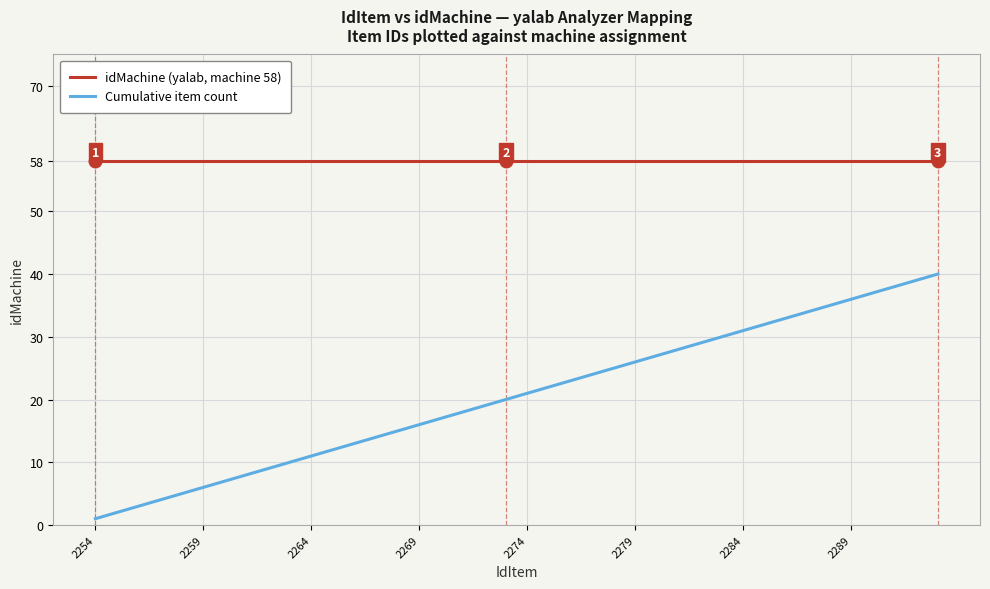

True or false: Cumulative item count and idMachine (yalab, machine 58) intersect in this chart.

False